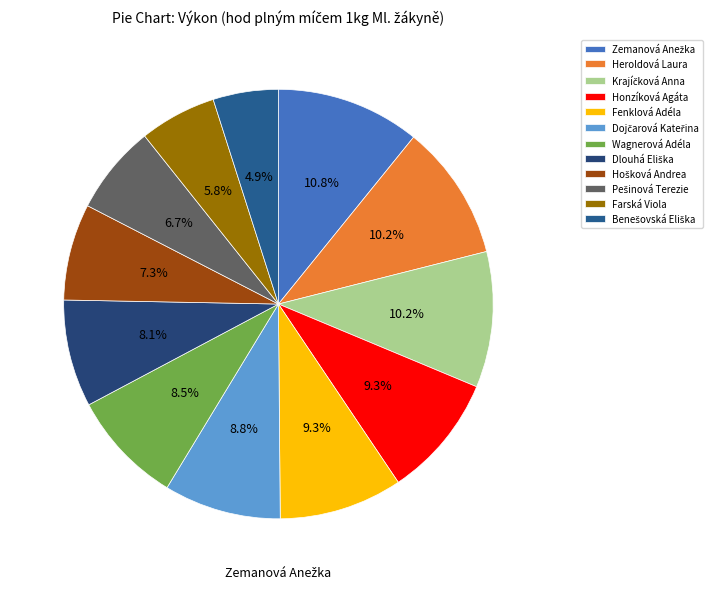

Combined, do Zemanová Anežka and Benešovská Eliška account for over 50%?

No